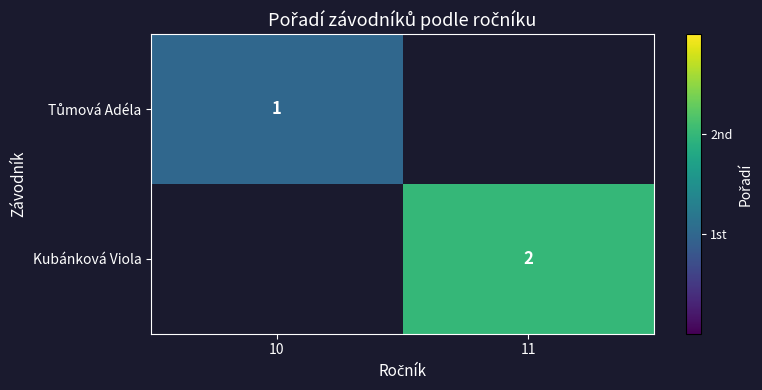

Is it true that Kubánková Viola equals 2 at 11?

True